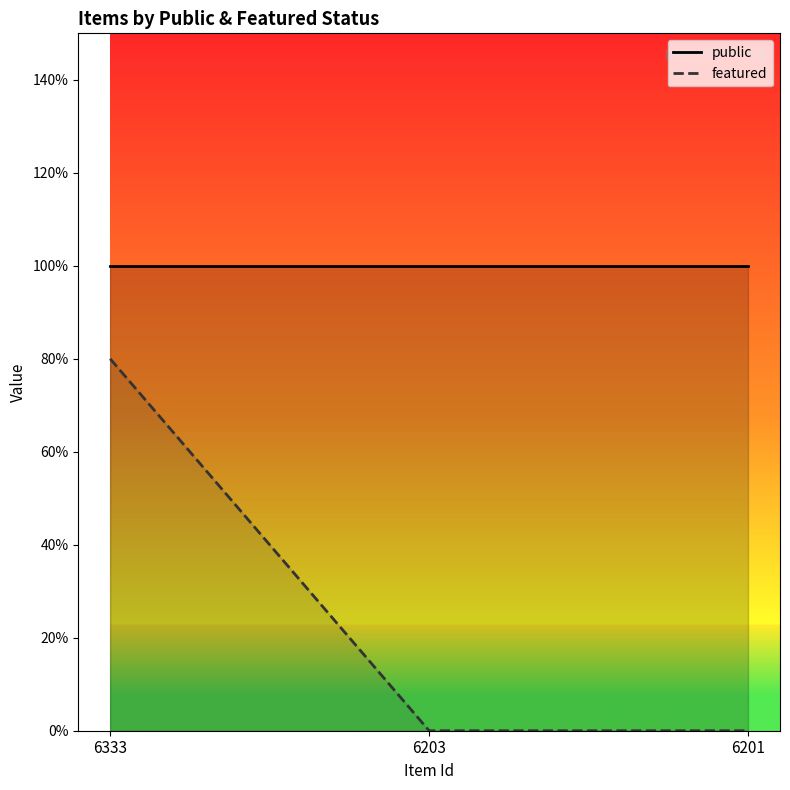

Count the number of categories in the chart.

3